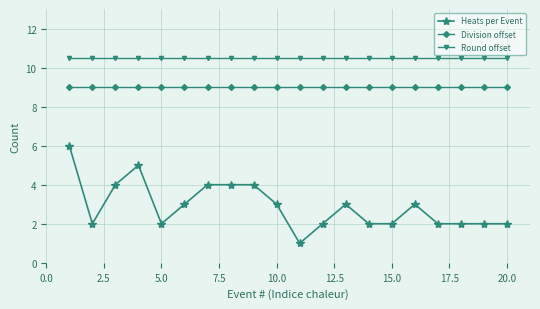

Which series has the widest spread of values?

Heats per Event